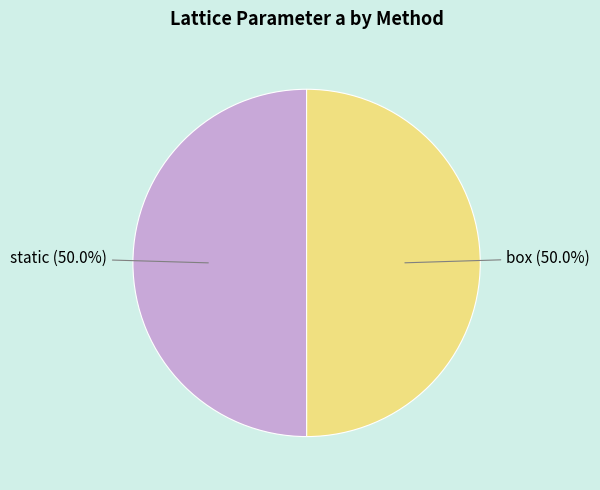

Do static and box together represent more than half of the pie?

Yes